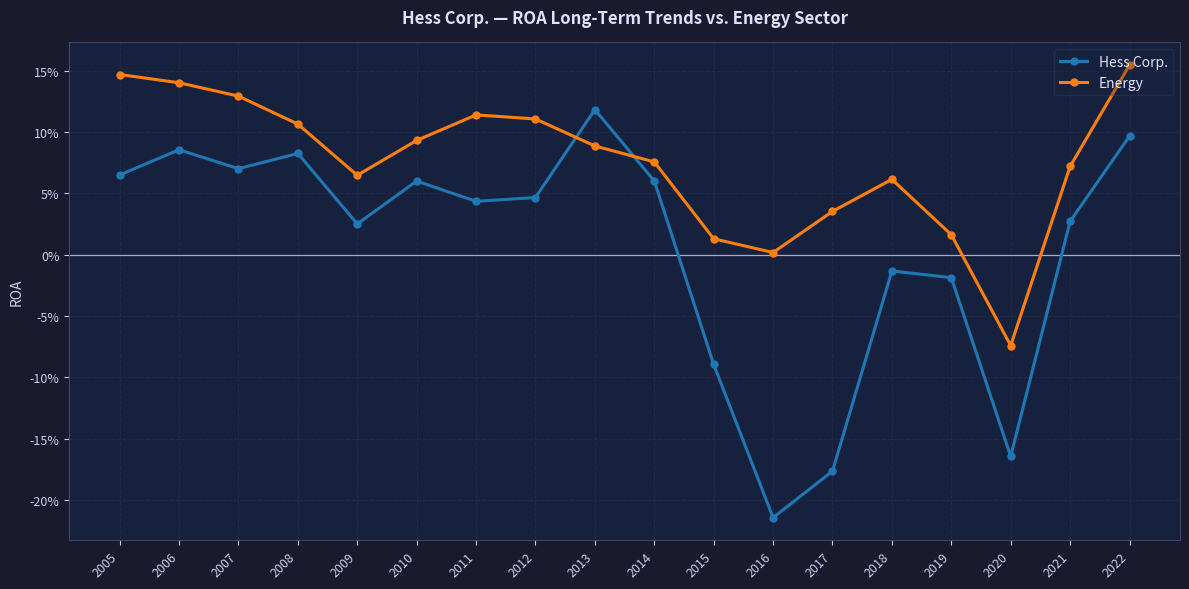

How many times do Energy and Hess Corp. cross each other?

2